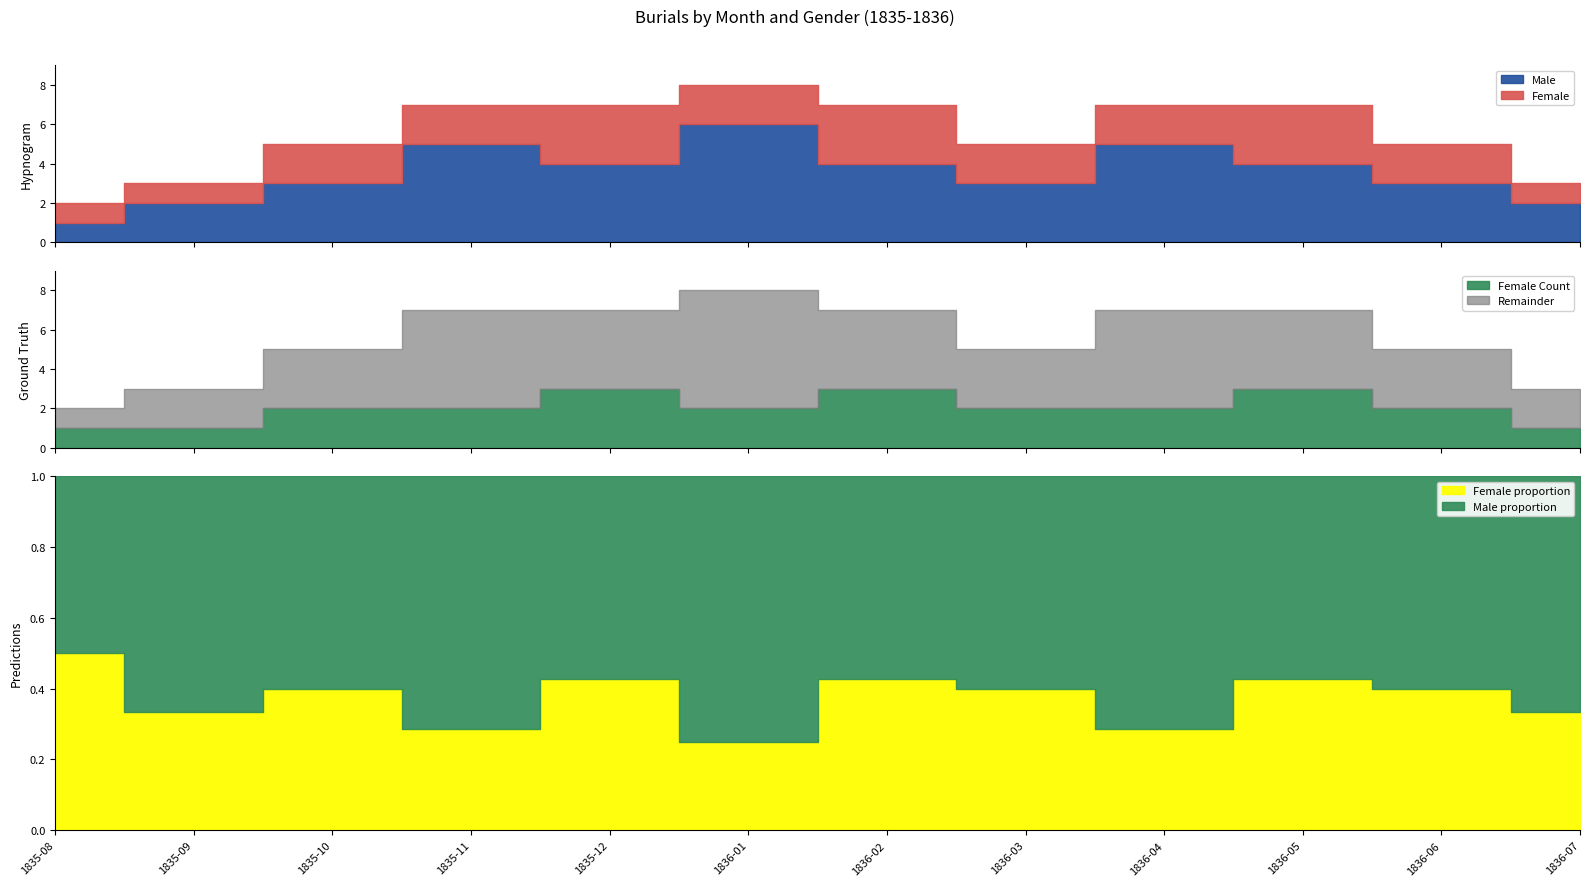

Rank the categories by Female value from lowest to highest.

1835-08, 1835-09, 1836-07, 1835-10, 1835-11, 1836-01, 1836-03, 1836-04, 1836-06, 1835-12, 1836-02, 1836-05